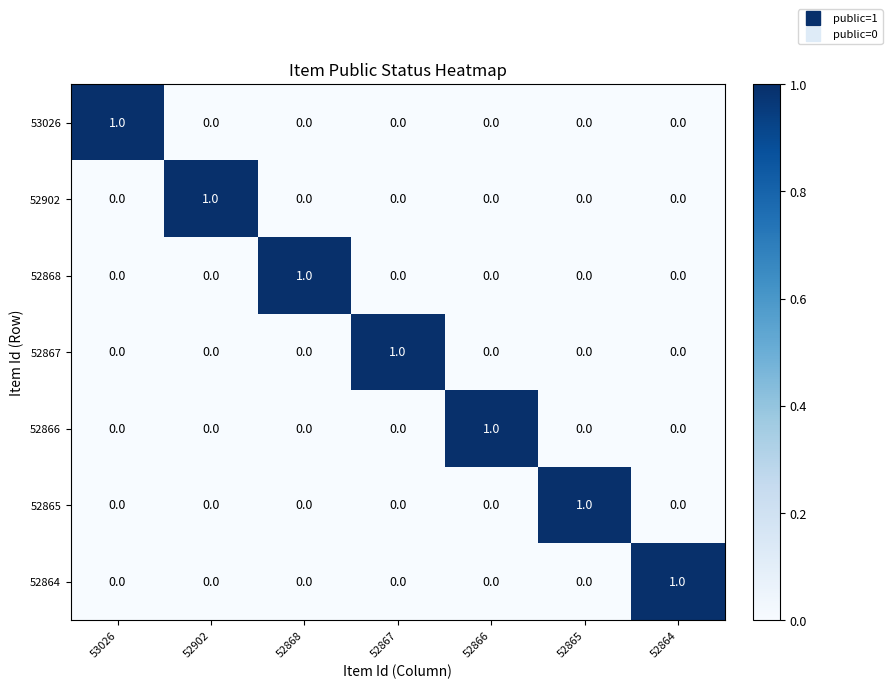

The value of 52864 at 52864 is 2. True or false?

False